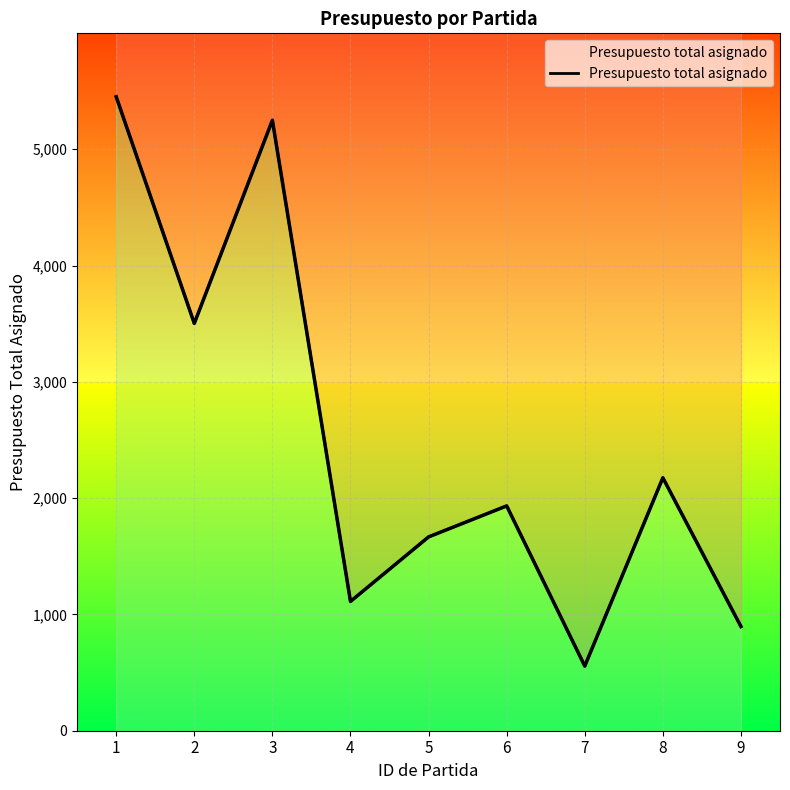

Between 5 and 1, which is larger?

1